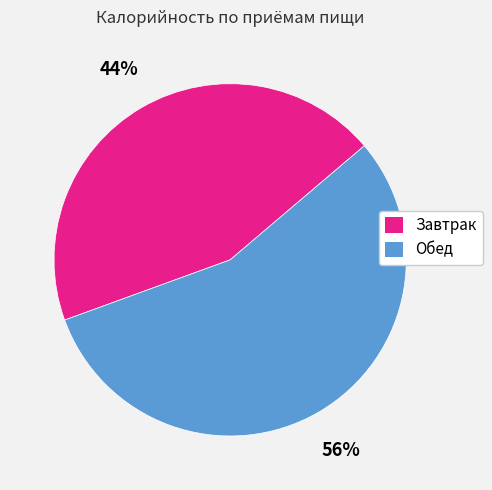

Which category has the smallest portion of the pie?

Завтрак